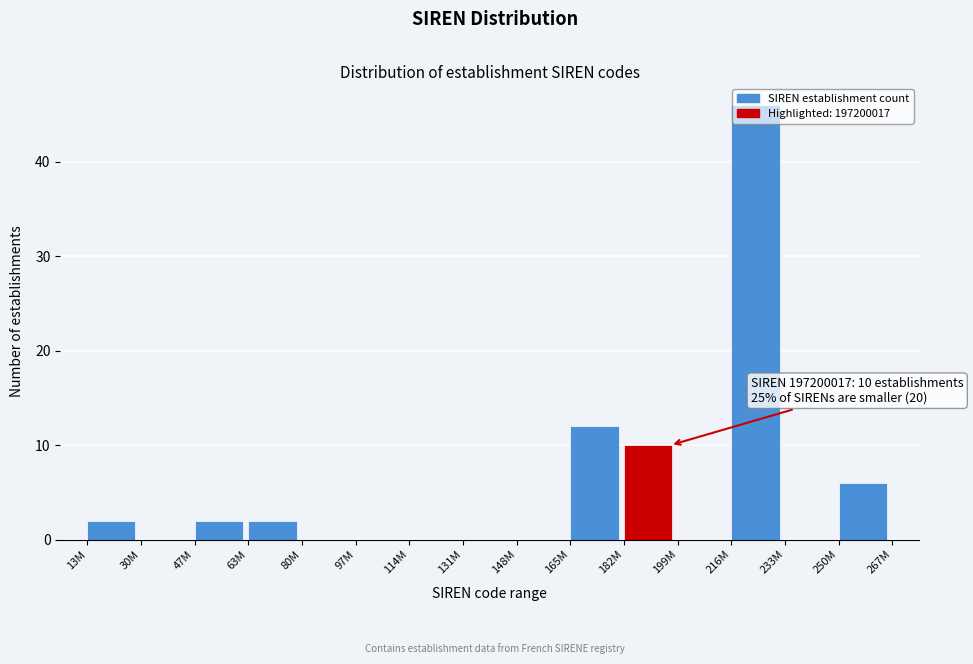

What is the maximum value shown in the chart?

46